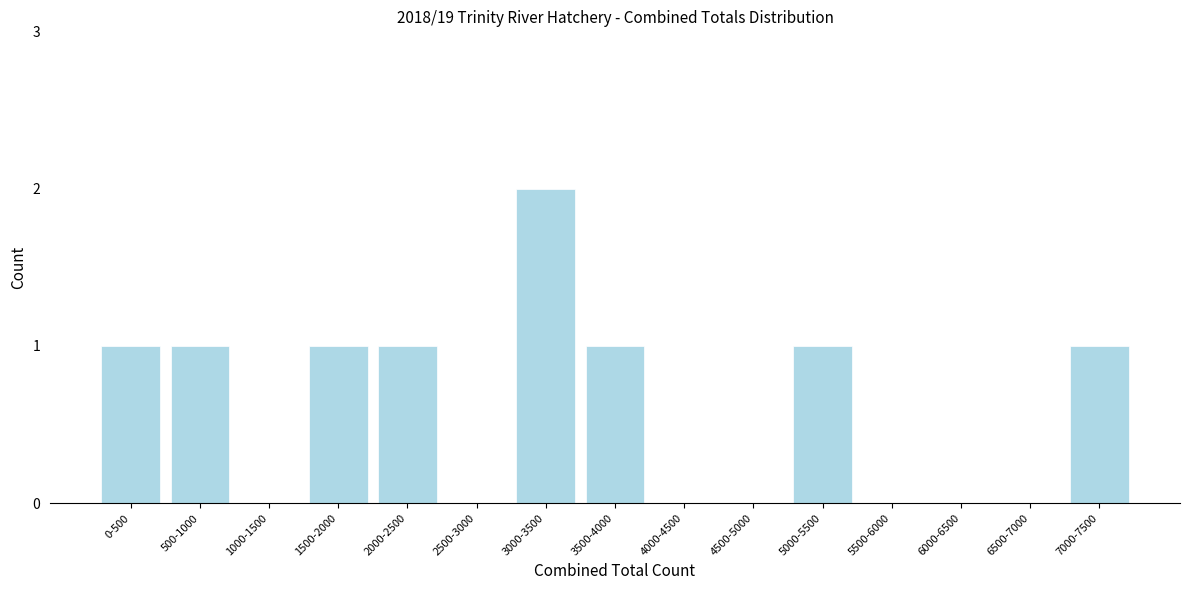

Reading right to left, list all the values displayed in this chart.

7000-7500=1	6500-7000=0	6000-6500=0	5500-6000=0	5000-5500=1	4500-5000=0	4000-4500=0	3500-4000=1	3000-3500=2	2500-3000=0	2000-2500=1	1500-2000=1	1000-1500=0	500-1000=1	0-500=1